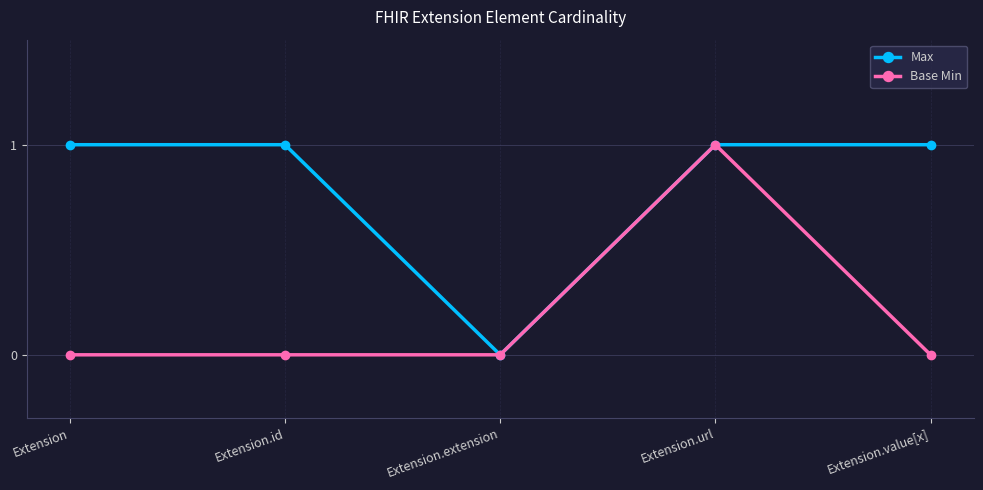

The value of Max at Extension.url is 2. True or false?

False